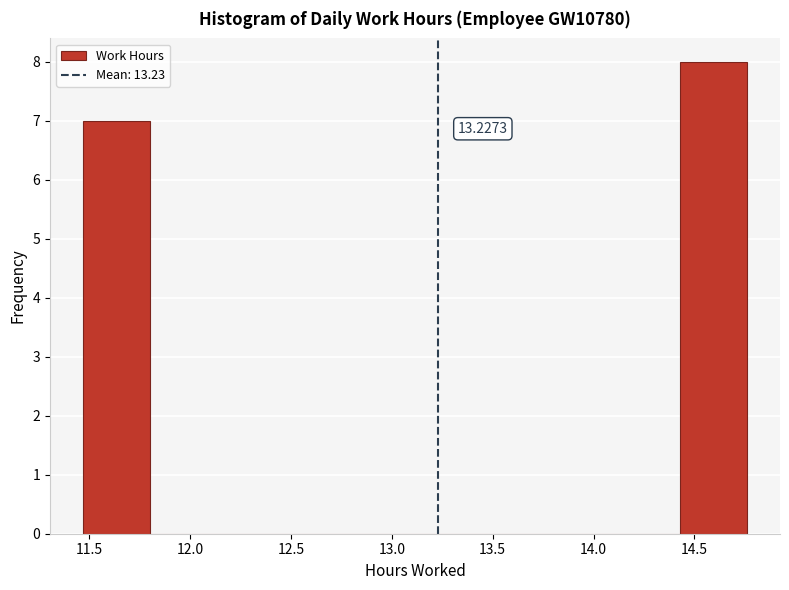

Which range on the x-axis has the tallest bar?

14.45 to 14.75